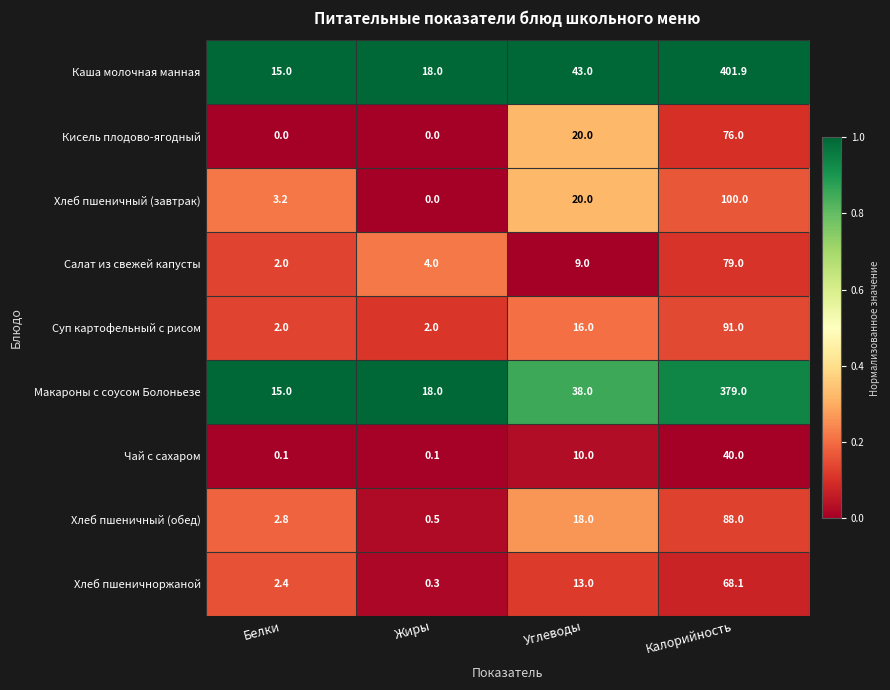

What is the difference between the highest and lowest values at Калорийность?

361.9